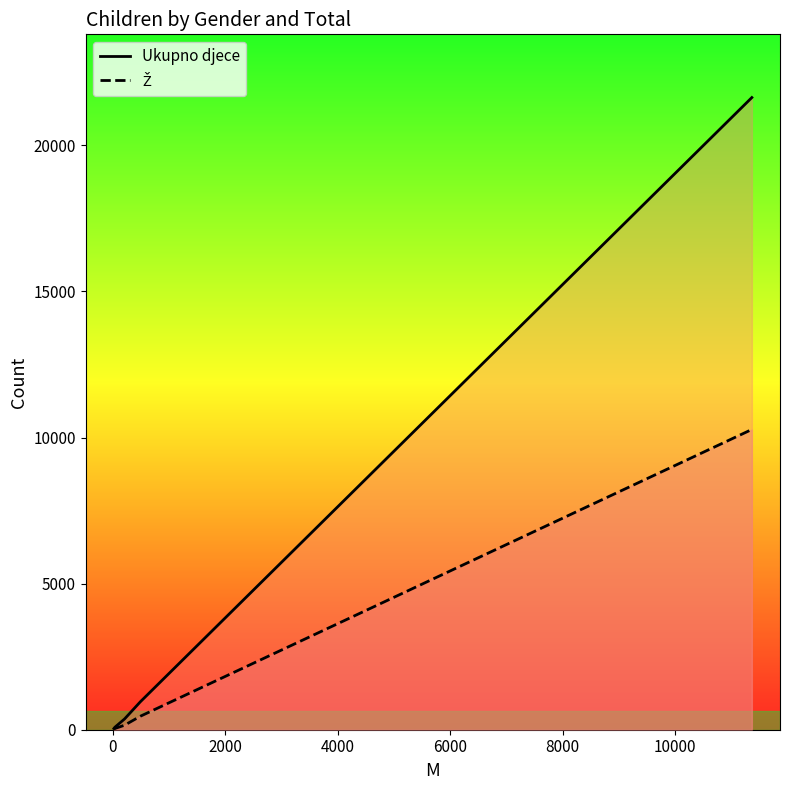

What is the greatest value displayed?

21634